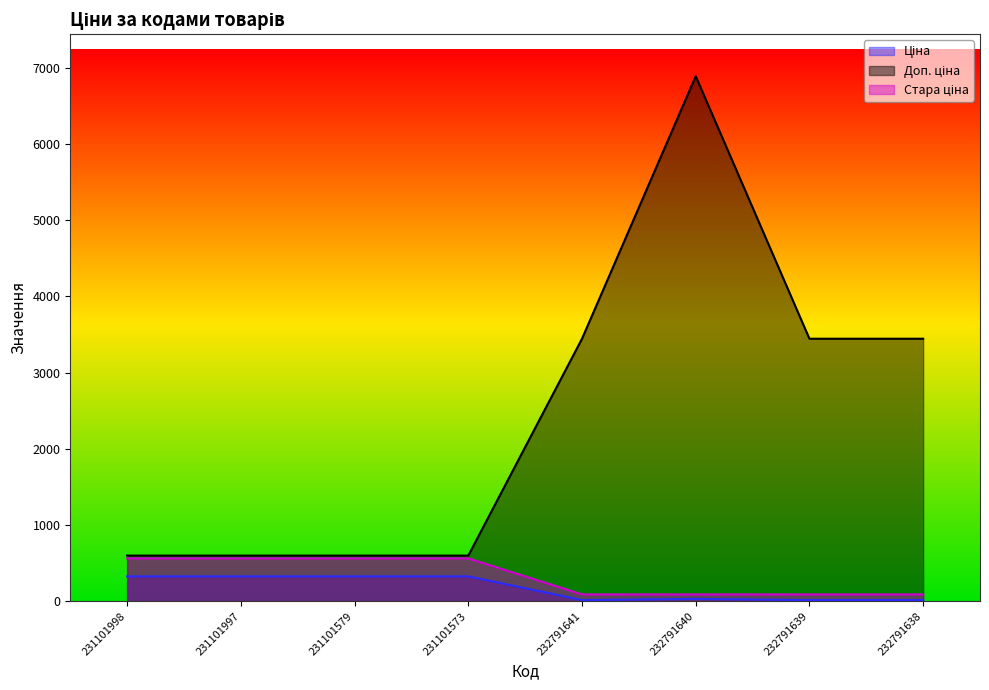

What are all the series names shown in the legend?

Ціна, Доп. ціна, Стара ціна